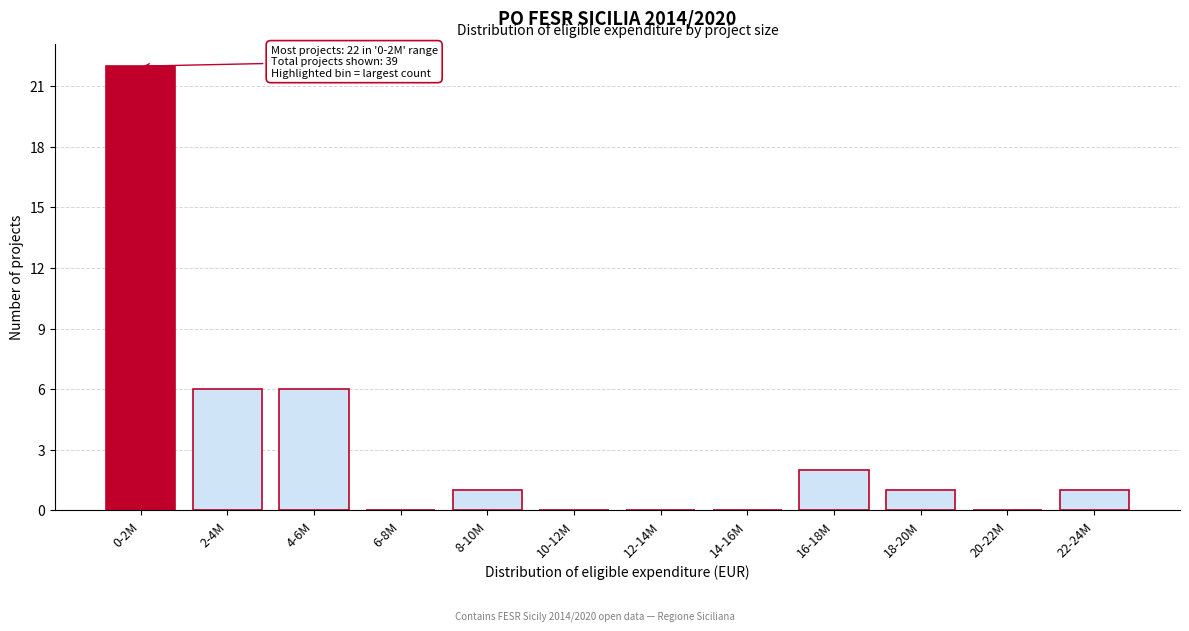

Reading right to left, extract all data points from this chart.

22-24M=1	20-22M=0	18-20M=1	16-18M=2	14-16M=0	12-14M=0	10-12M=0	8-10M=1	6-8M=0	4-6M=6	2-4M=6	0-2M=22